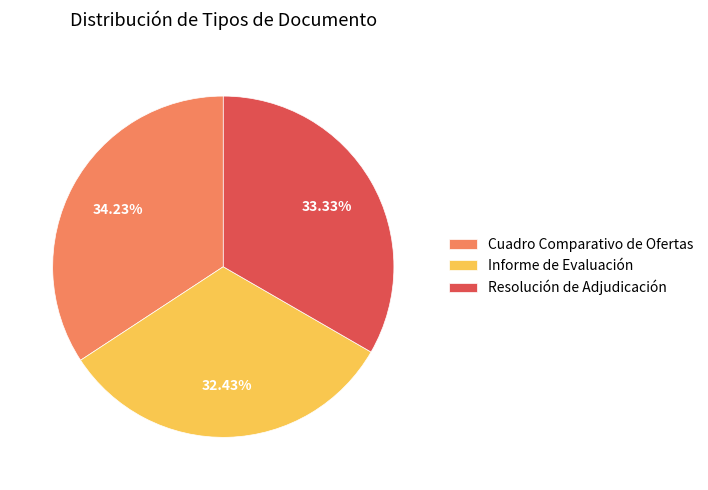

To the nearest percent, what is the difference between the Cuadro Comparativo de Ofertas and Resolución de Adjudicación slice percentages?

1%